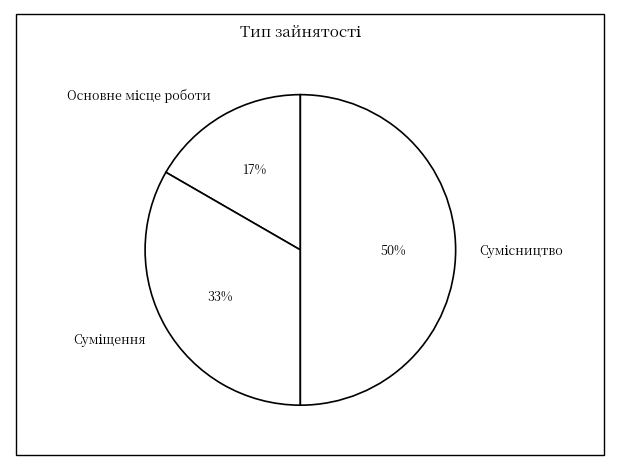

To the nearest percent, what is the average slice percentage?

33%